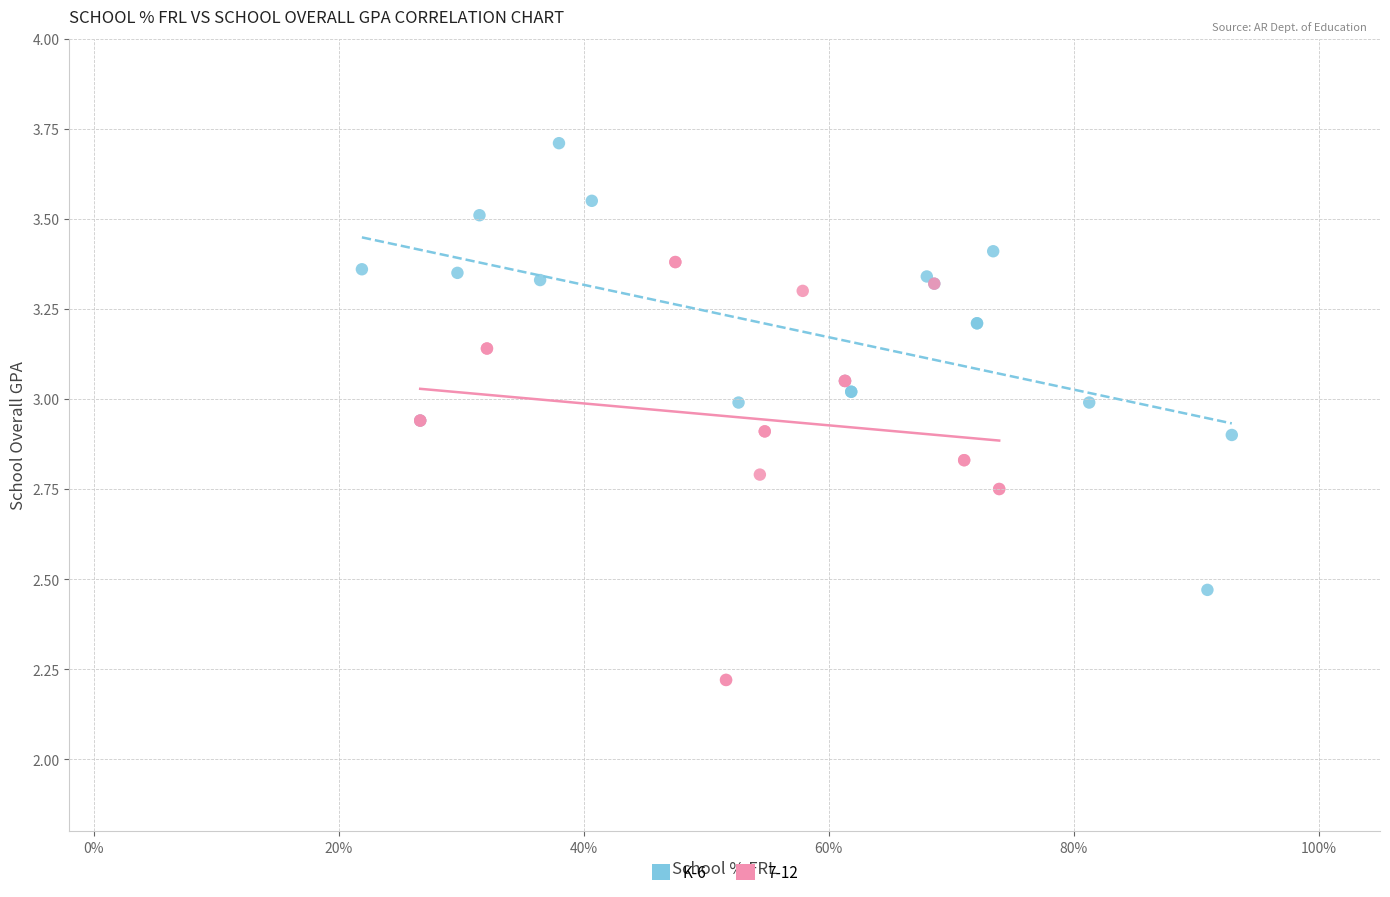

Which series reaches the maximum Y coordinate?

K-6